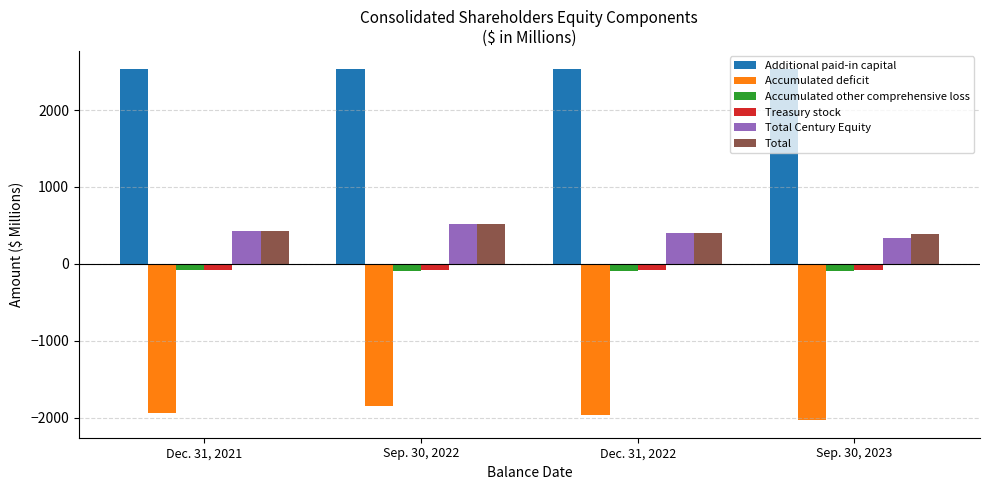

What is the sum of the Accumulated deficit values at Dec. 31, 2022 and Dec. 31, 2021?

-3907.9